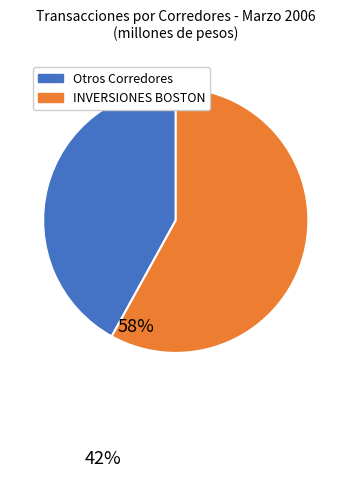

How many slices are in this pie chart?

2